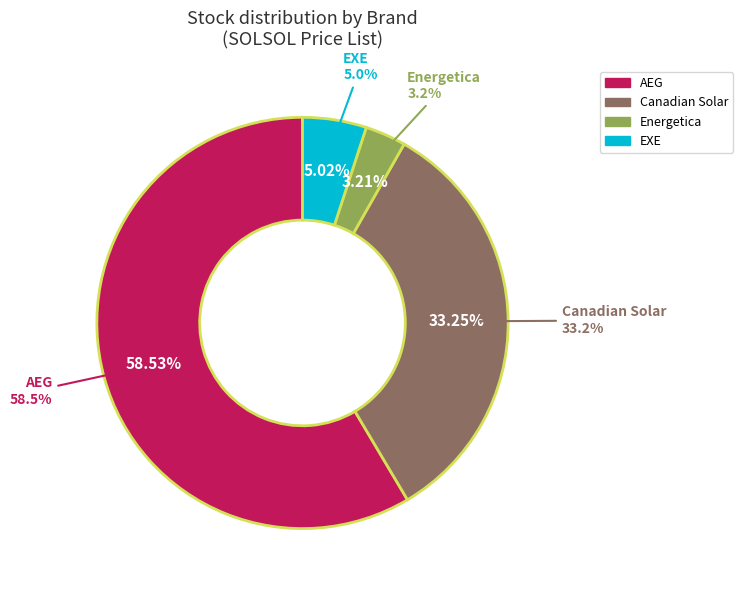

The AEG TOPCON 450Wp FB slice represents 1% of the pie. True or false?

False